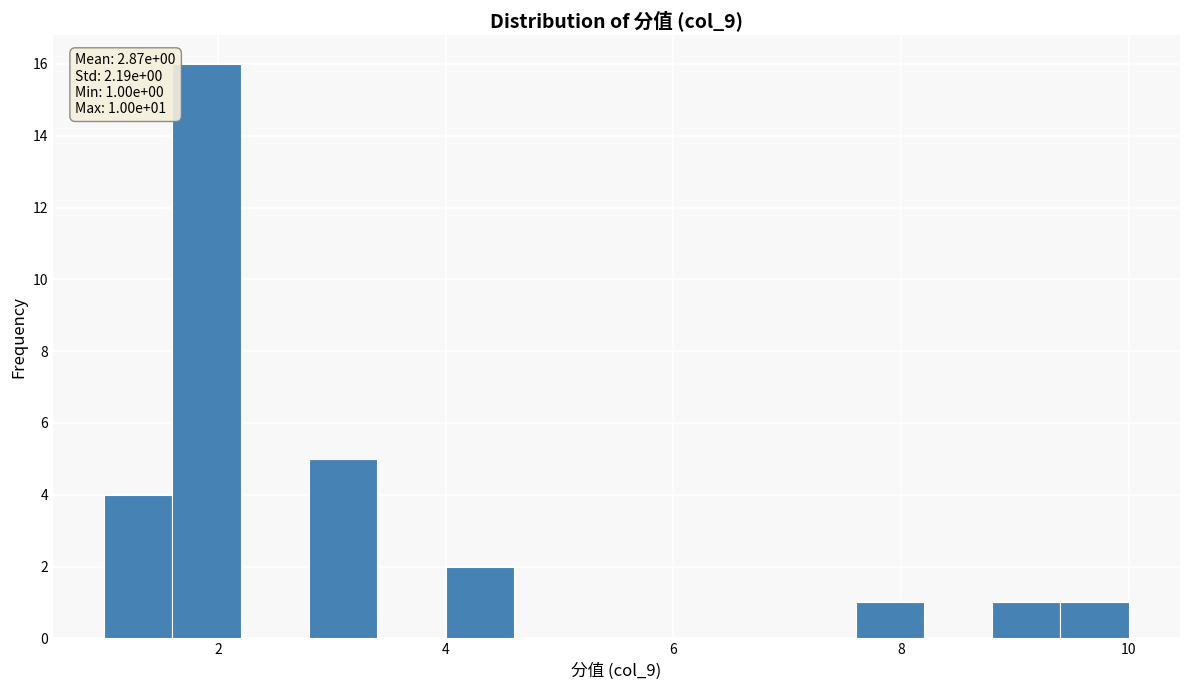

Read against the x-axis, roughly where is the centre of the tallest bar?

2.0